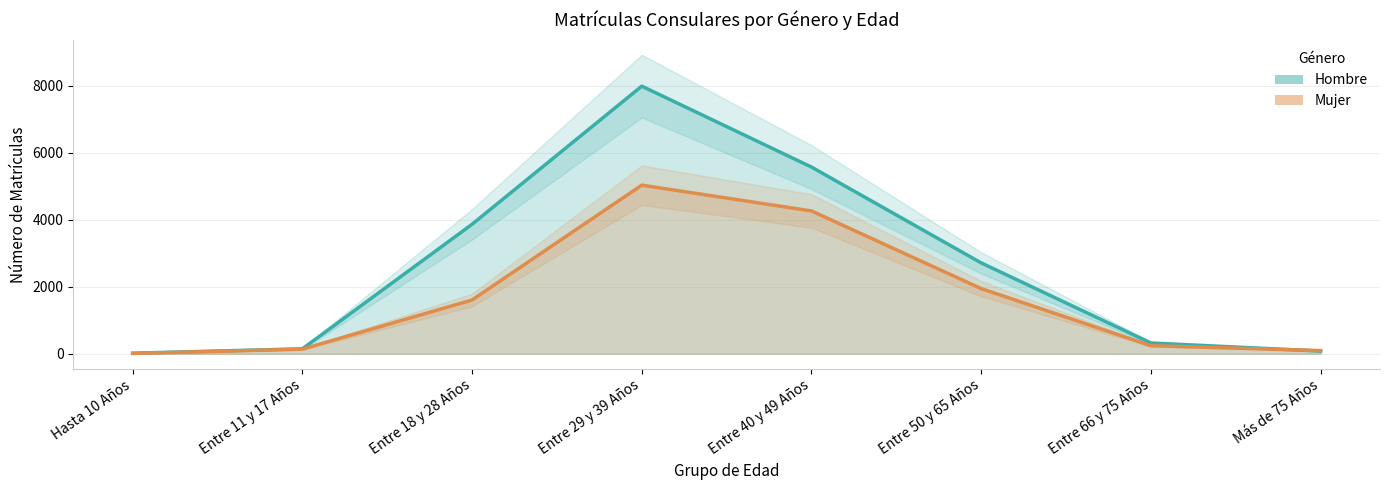

At which category is the sum across all series the highest?

Entre 29 y 39 Años